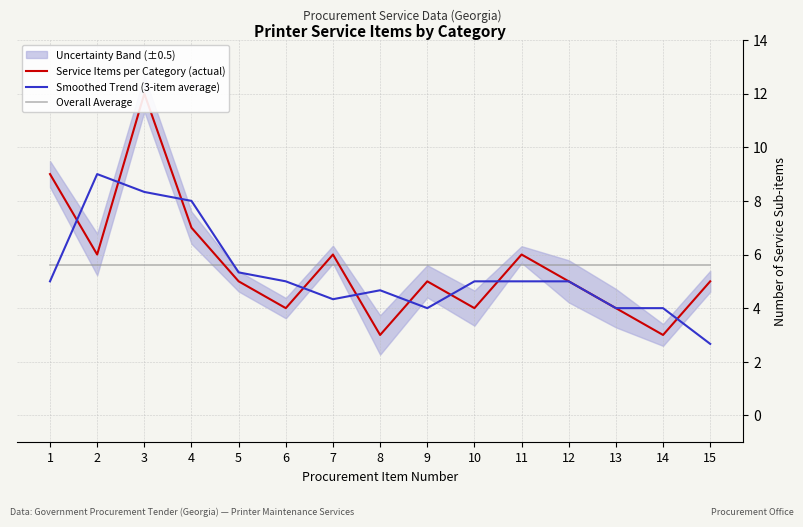

How many lines are shown in the chart?

3